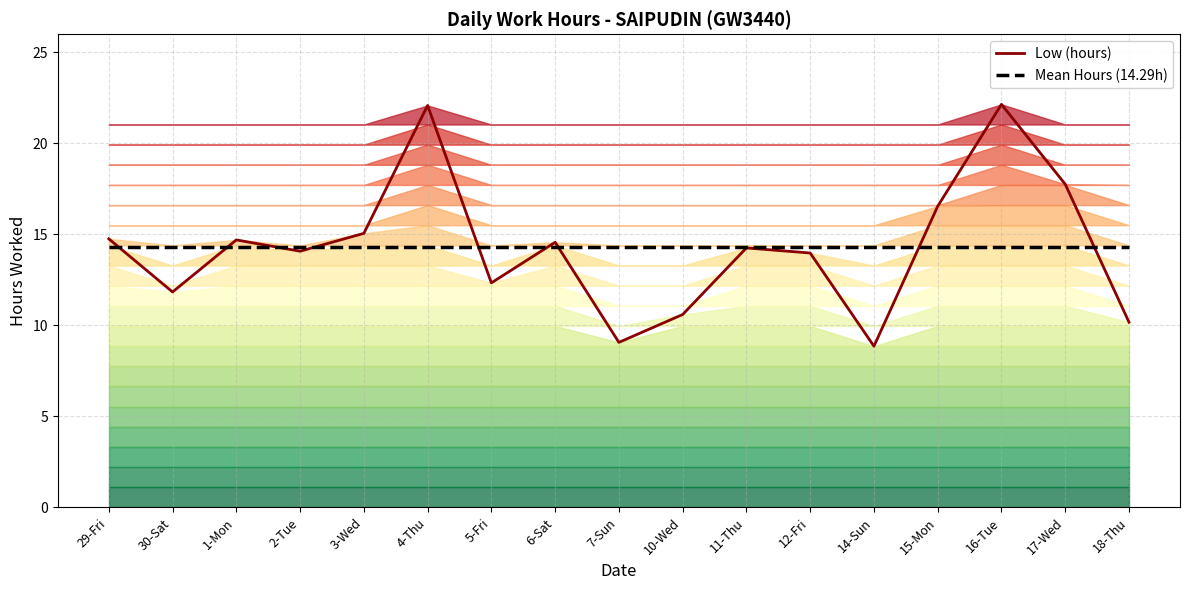

What are all the series names shown in the legend?

Low (hours), Mean Hours (14.29h)